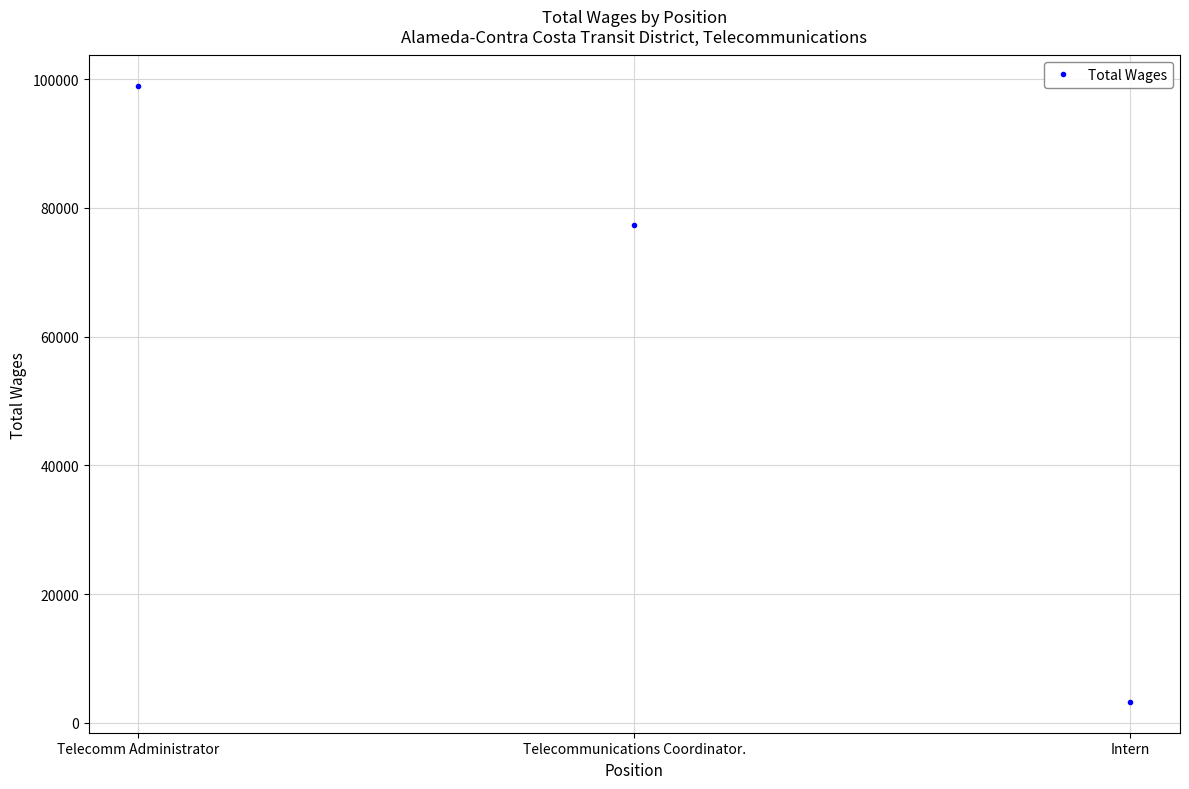

What is the difference between the maximum and second lowest values?

21566